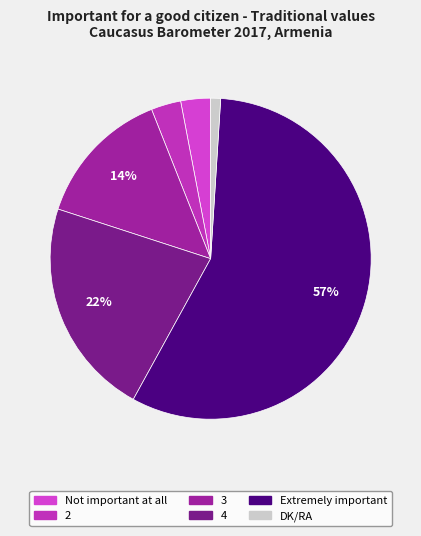

Which category has the smallest portion of the pie?

DK/RA